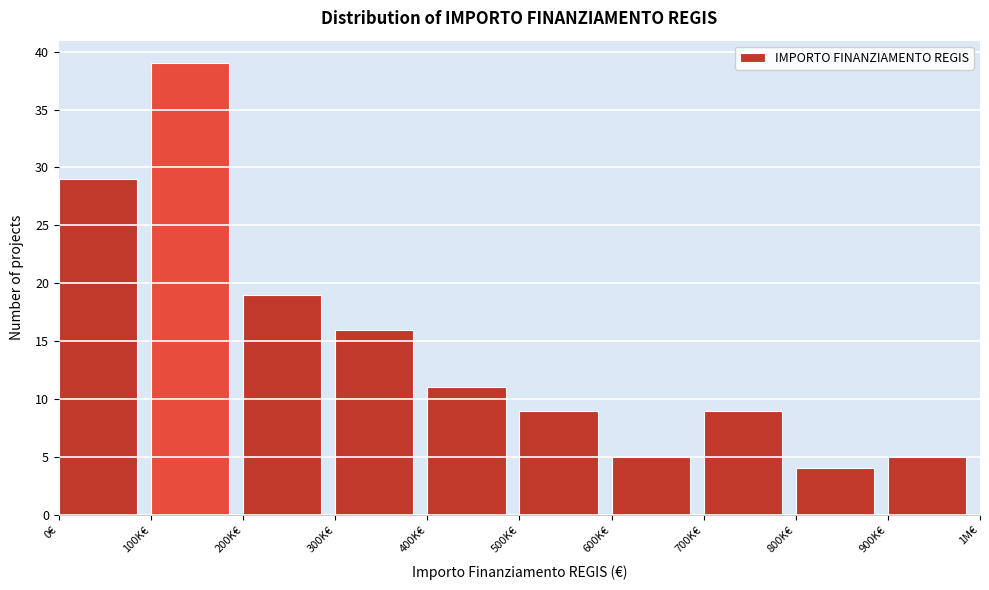

Reading left to right, list all the values displayed in this chart.

29	39	19	16	11	9	5	9	4	5